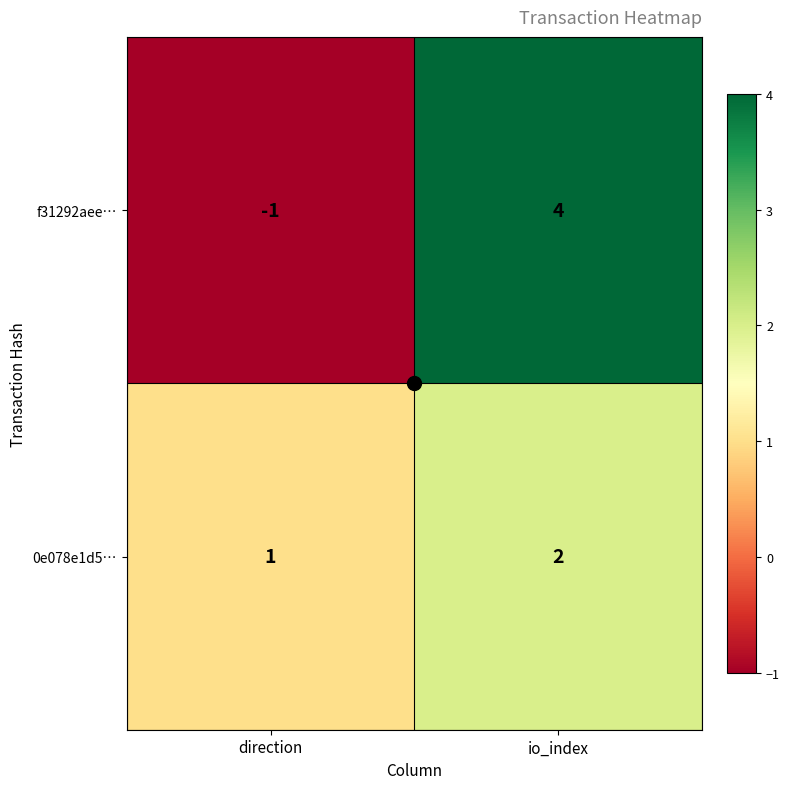

At which category is the sum across all series the highest?

io_index